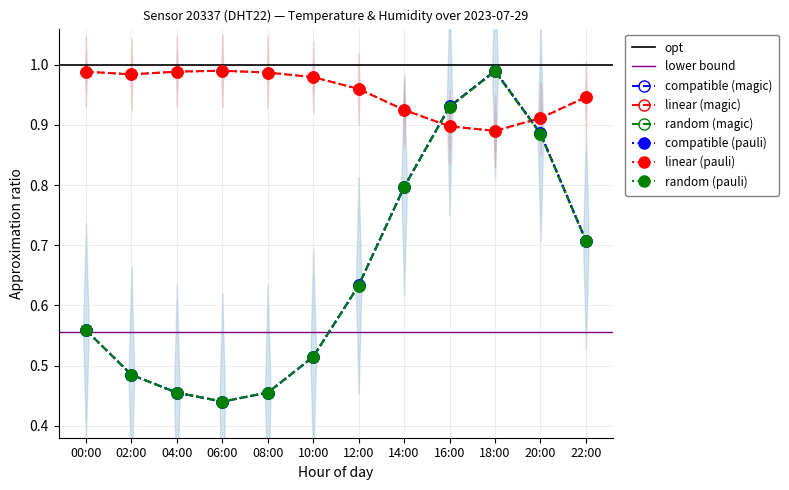

At which category does the chart reach its minimum across all series?

06:00